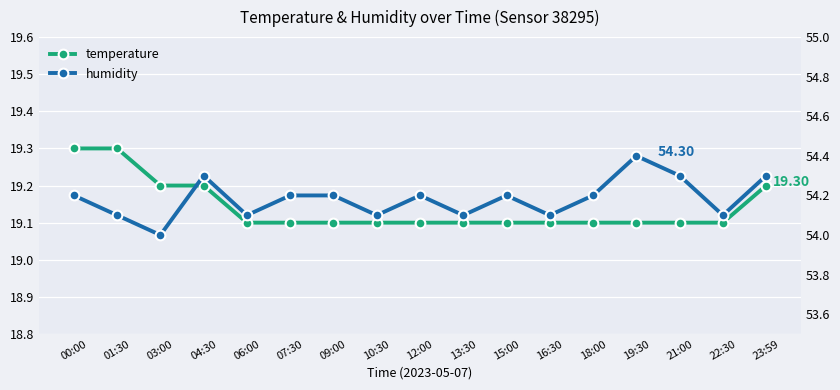

True or false: temperature and humidity intersect in this chart.

False